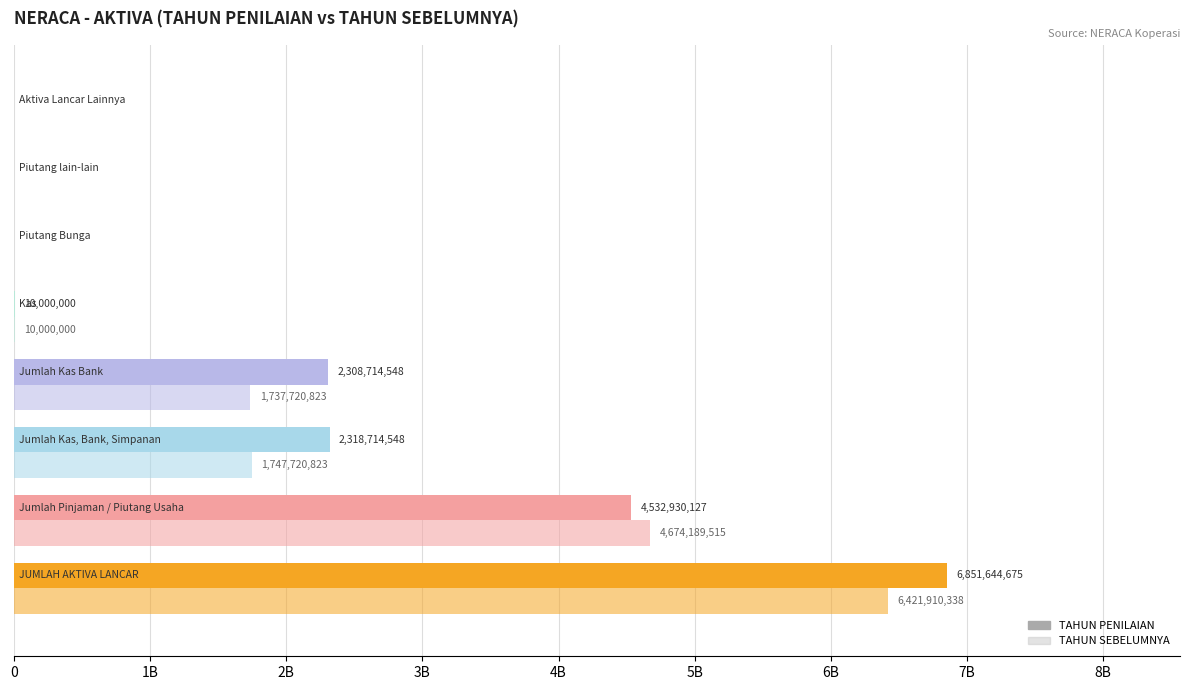

At how many categories does at least one series exceed 3464878694?

2